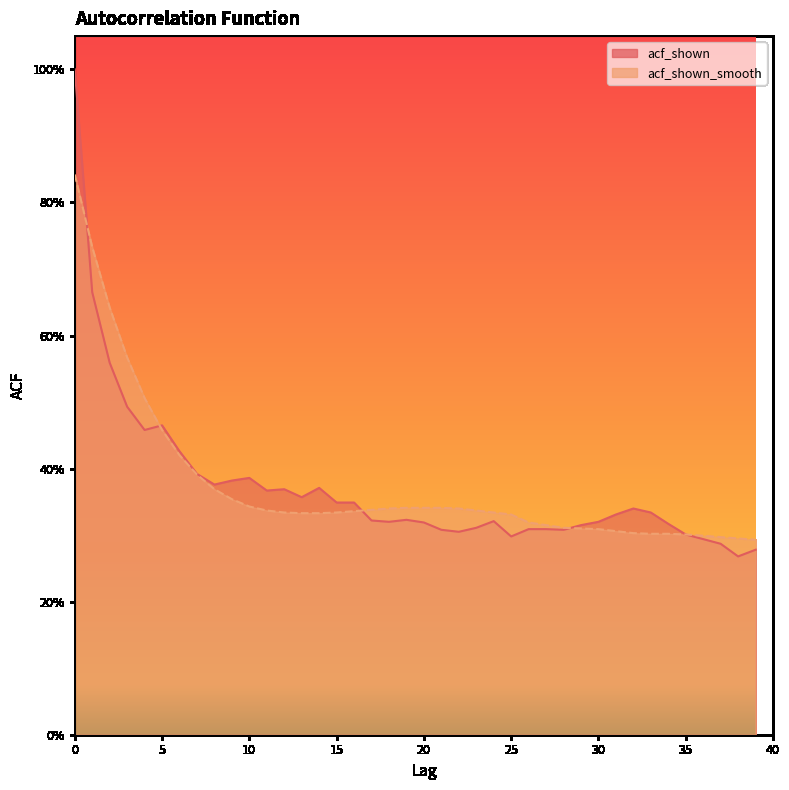

Read the acf_shown value at 33.

0.3